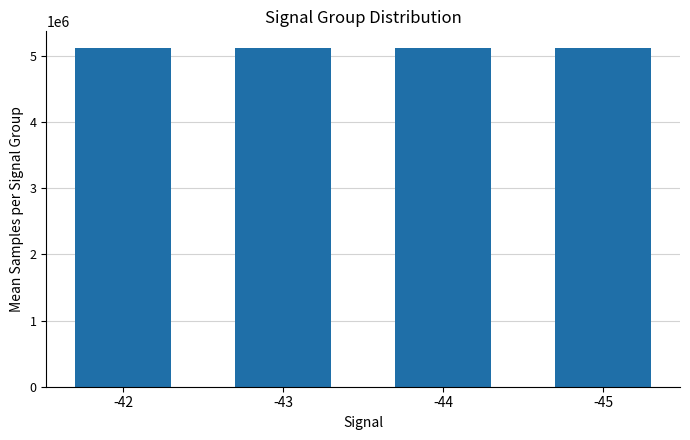

What is the ratio of the value at -43 to the value at -44?

1.0